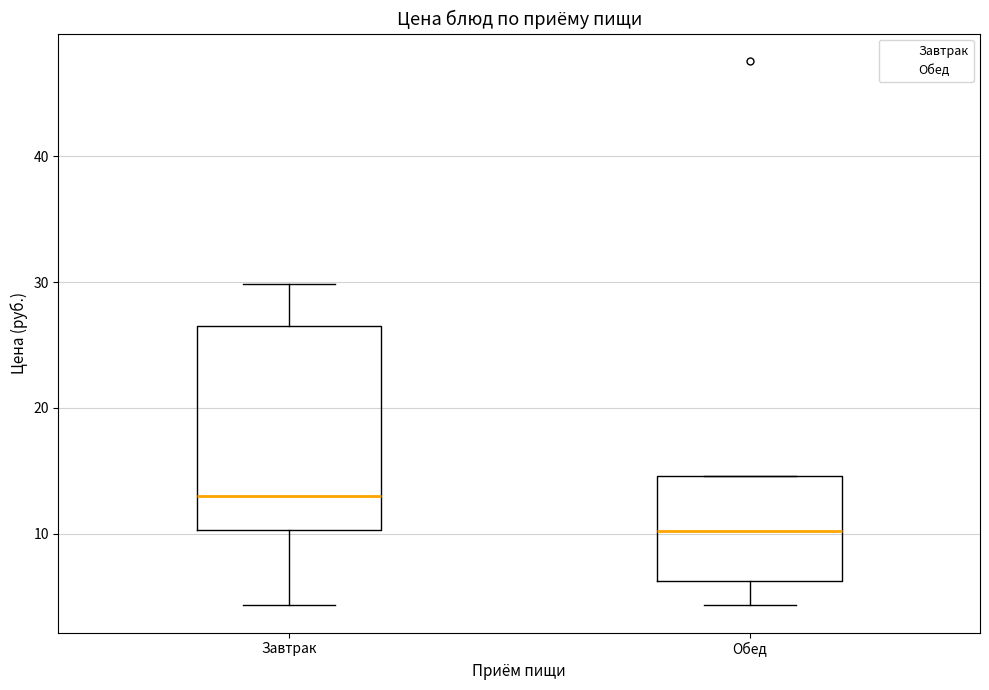

Where does the lower whisker of the box for Обед end on the y-axis? The values are not printed on the chart, so give them approximately, as read against the axis.

4